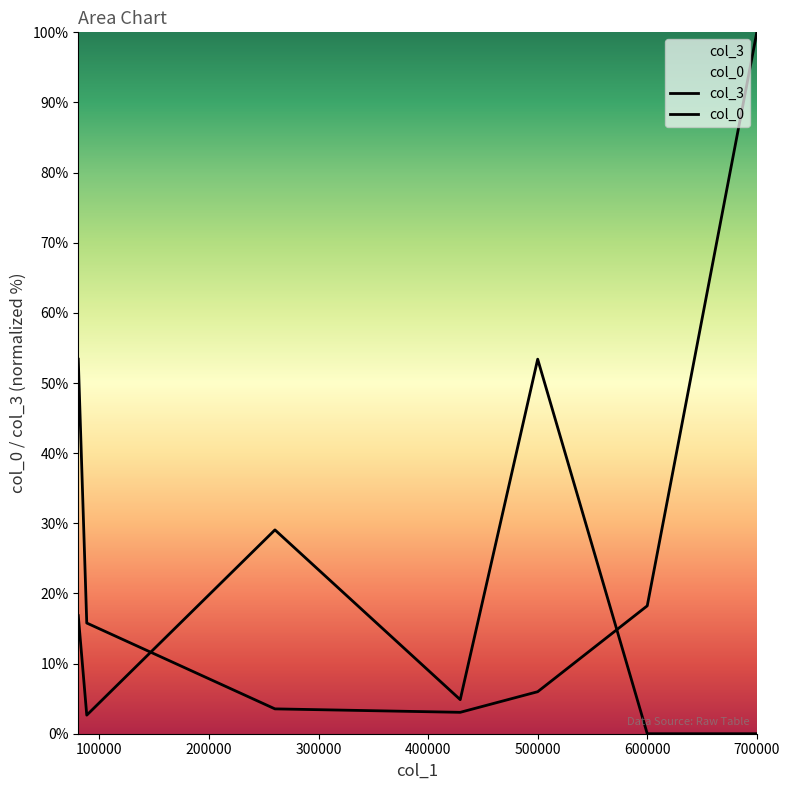

Where do col_3 and col_0 first cross each other?

88422.84 and 260191.39